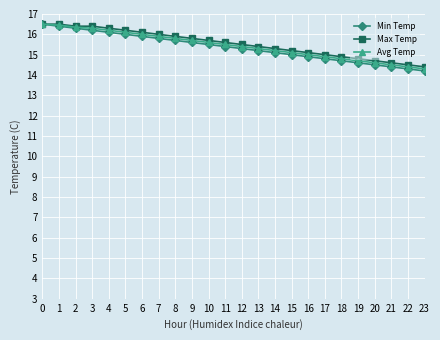

What is the value of the Avg Temp point at the 19th from the left?

14.8